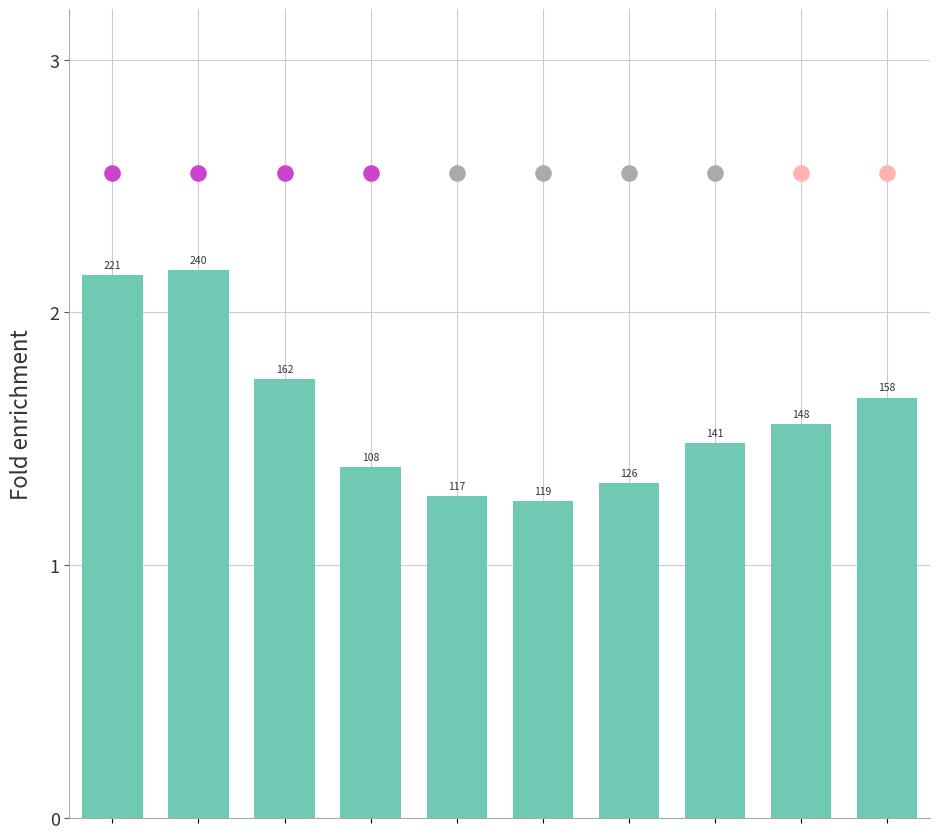

What is the change in value from 2 to 7?

-0.3